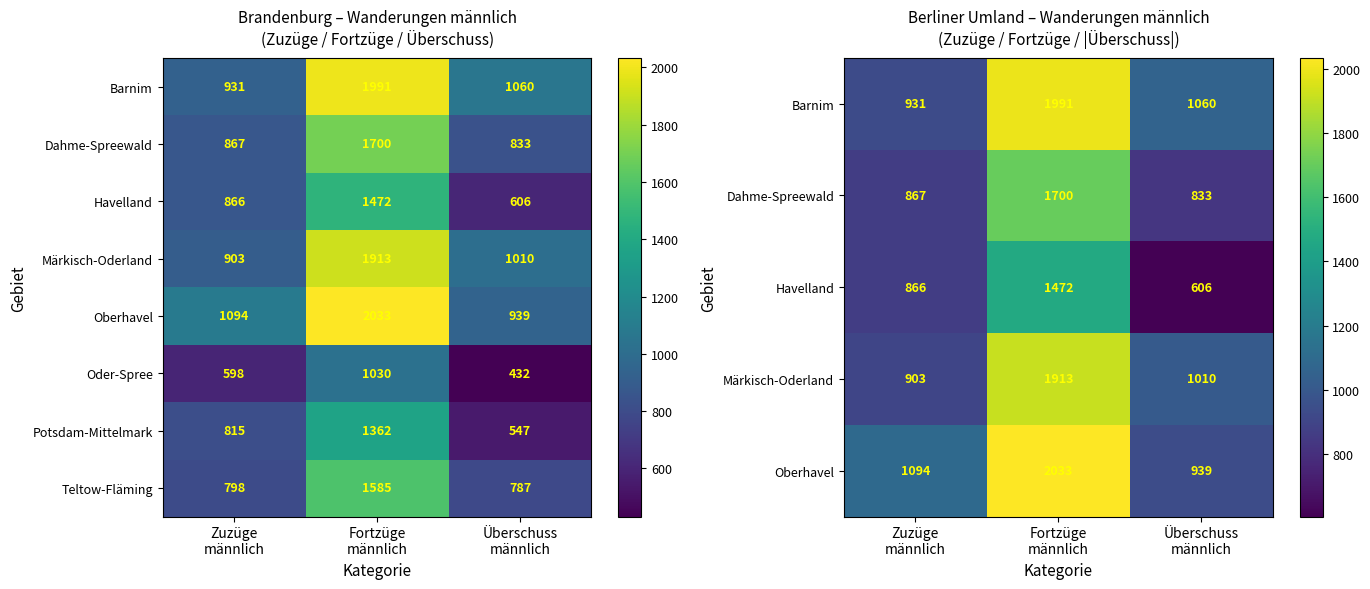

What is the average value of the Teltow-Fläming series?

1057